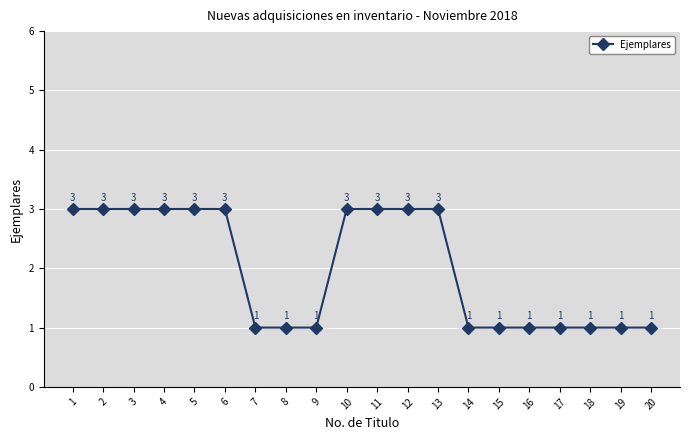

True or false: there are more than 2 points higher than both neighbors.

False